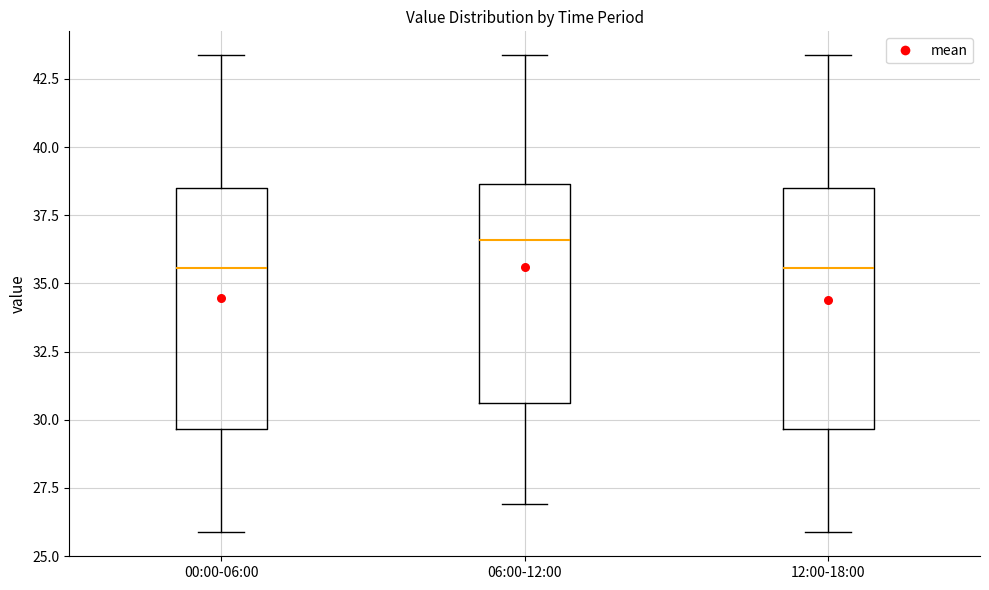

Reading left to right, transcribe this box plot: for each box, give where its median line is, the range the box spans, and where its two whiskers end, as read against the y-axis. The values are not printed on the chart, so give them approximately, as read against the axis.

00:00-06:00: median 35.5, box 29.5 to 38.5, whiskers 26.0 to 43.5
06:00-12:00: median 36.5, box 30.5 to 38.5, whiskers 27.0 to 43.5
12:00-18:00: median 35.5, box 29.5 to 38.5, whiskers 26.0 to 43.5